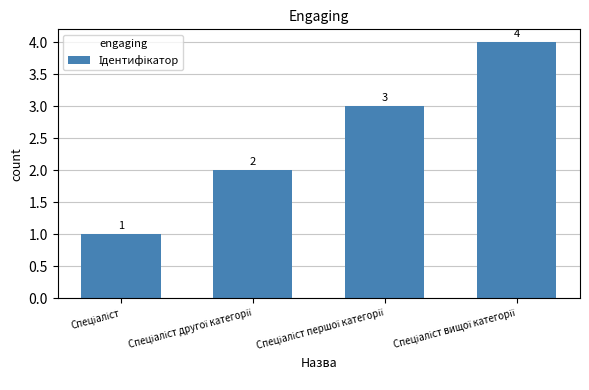

How many values are between 2 and 4?

3